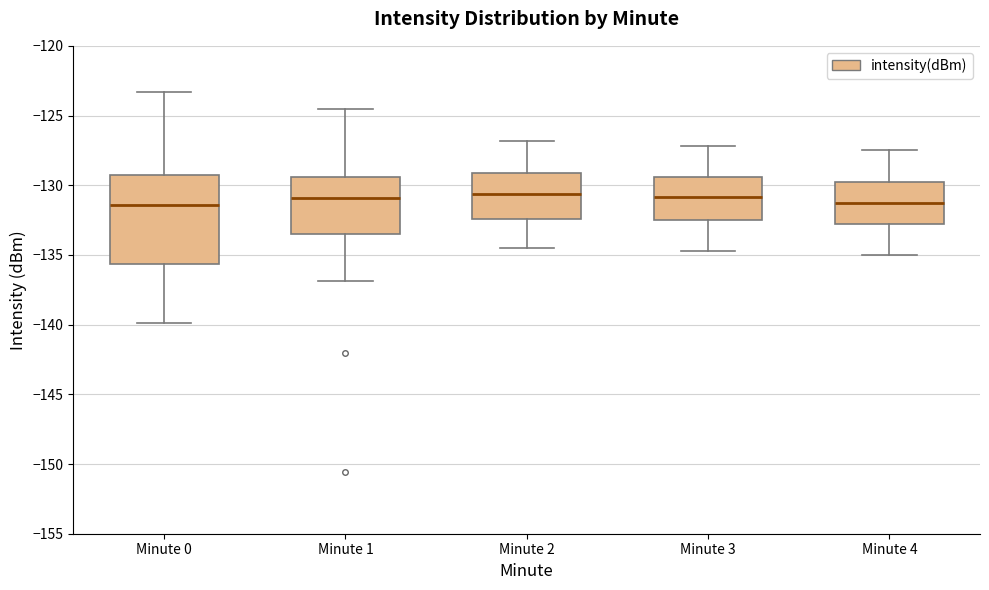

Reading left to right, read every box against the y-axis: the position of its median line, the range the box covers, and the ends of its whiskers. The values are not printed on the chart, so give them approximately, as read against the axis.

Minute 0: median -131.5, box -135.5 to -129.5, whiskers -140.0 to -123.5
Minute 1: median -131.0, box -133.5 to -129.5, whiskers -137.0 to -124.5
Minute 2: median -130.5, box -132.5 to -129.0, whiskers -134.5 to -127.0
Minute 3: median -131.0, box -132.5 to -129.5, whiskers -134.5 to -127.0
Minute 4: median -131.5, box -133.0 to -130.0, whiskers -135.0 to -127.5